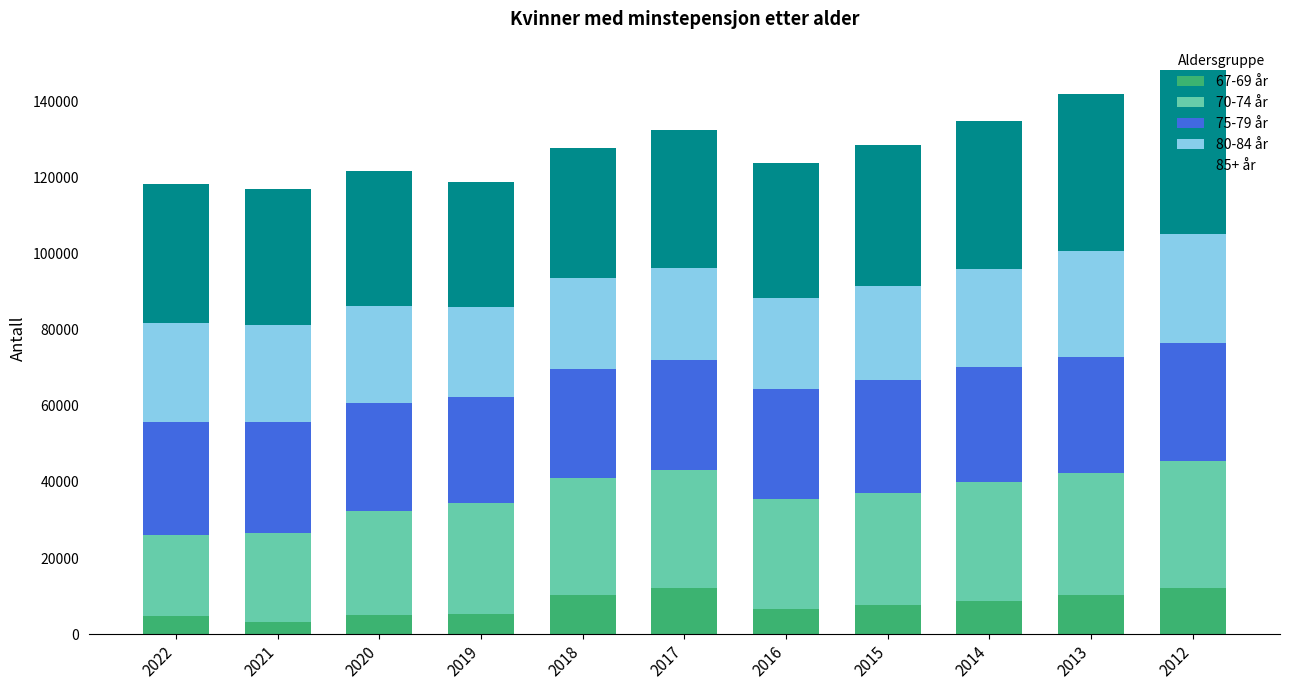

What is the minimum value for 67-69 år?

3182